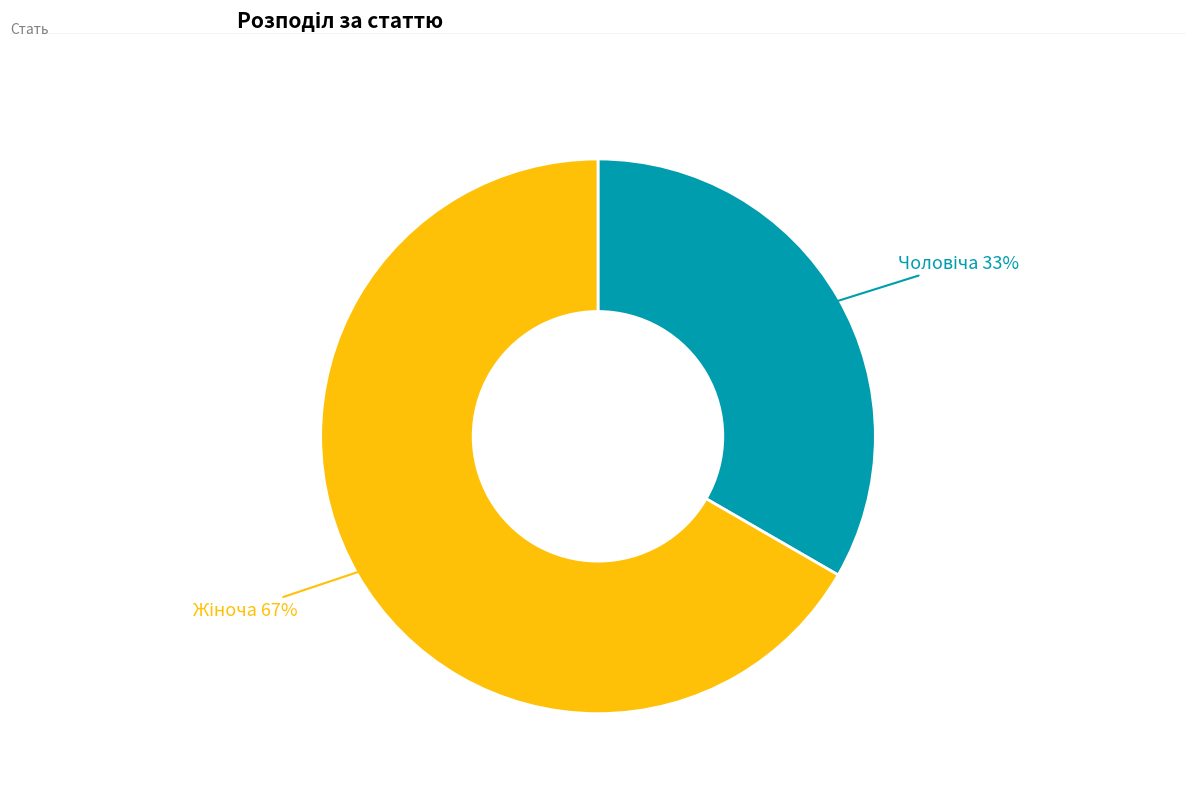

To the nearest percent, what is the average slice percentage?

50%